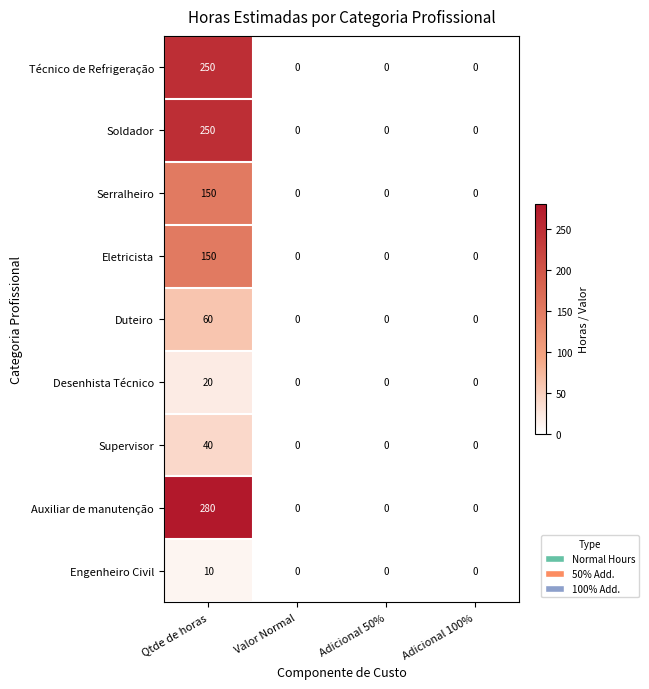

The value of Duteiro at Valor Normal is 32. True or false?

False